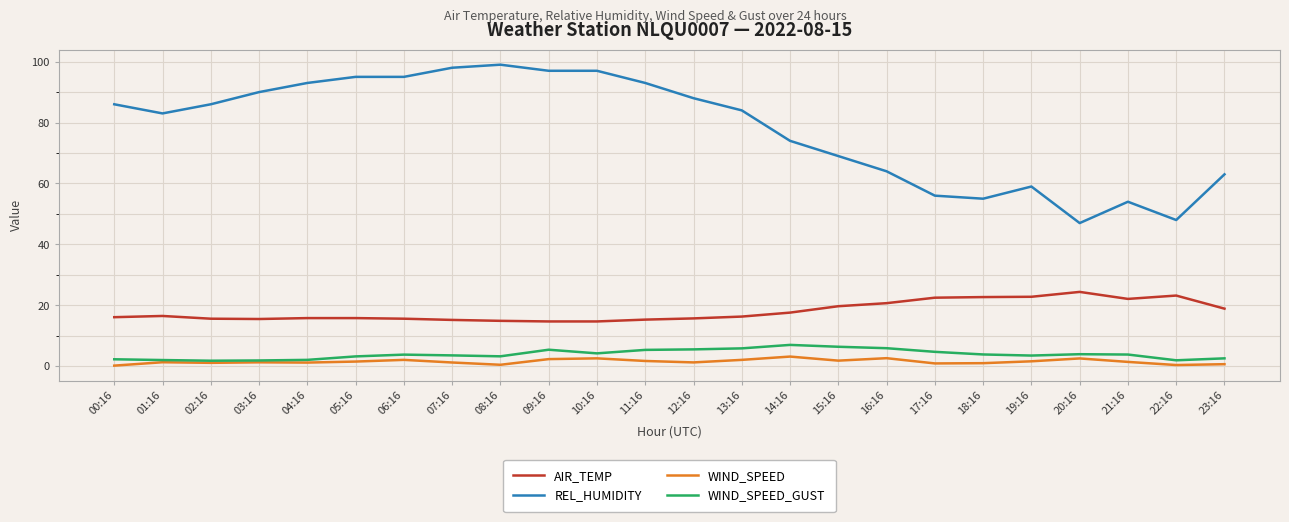

Is the value of WIND_SPEED at 04:16 greater than the value of WIND_SPEED_GUST at 12:16?

No